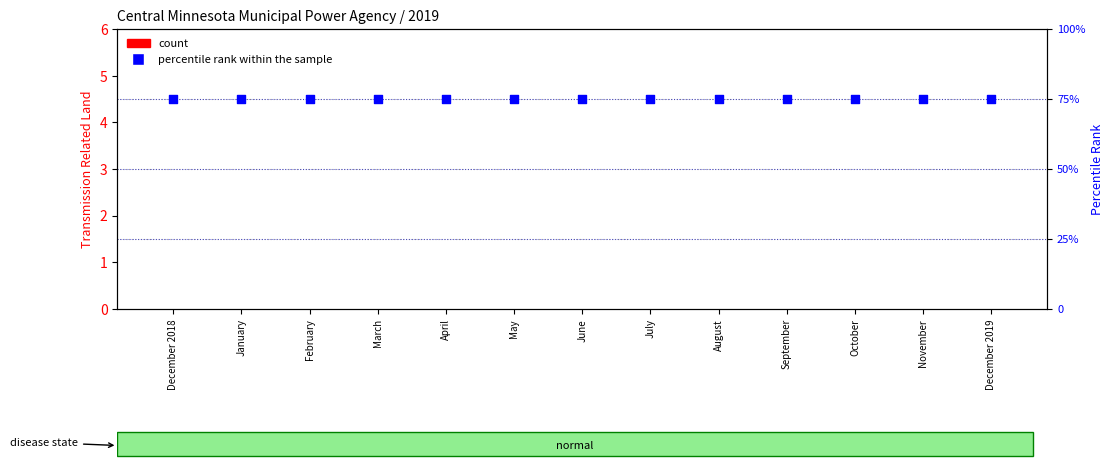

Is the value of percentile rank within the sample at June greater than the value of count at May?

Yes